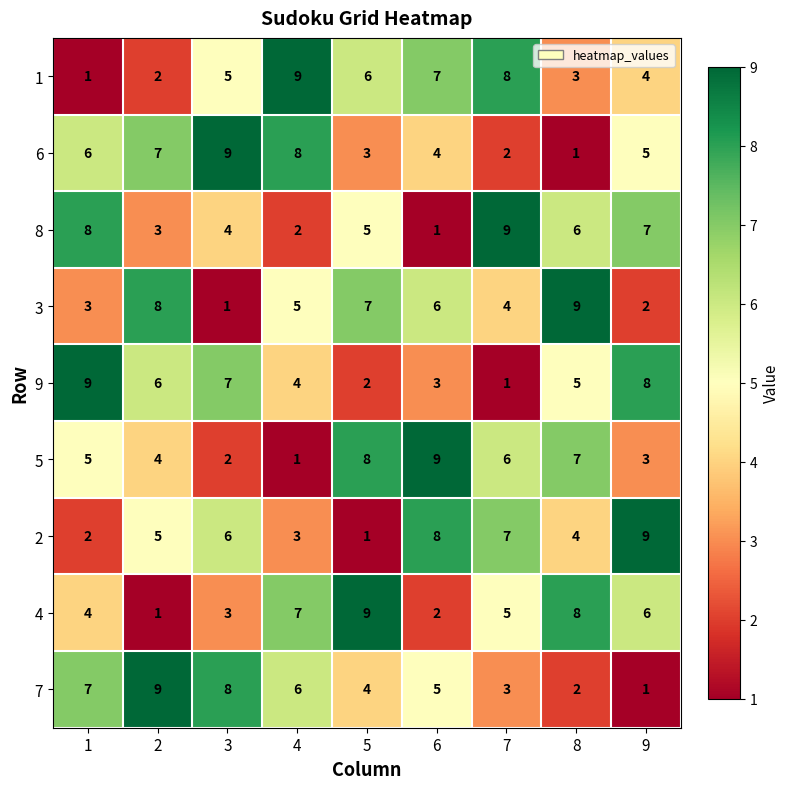

What is the total value across all series at 2?

45